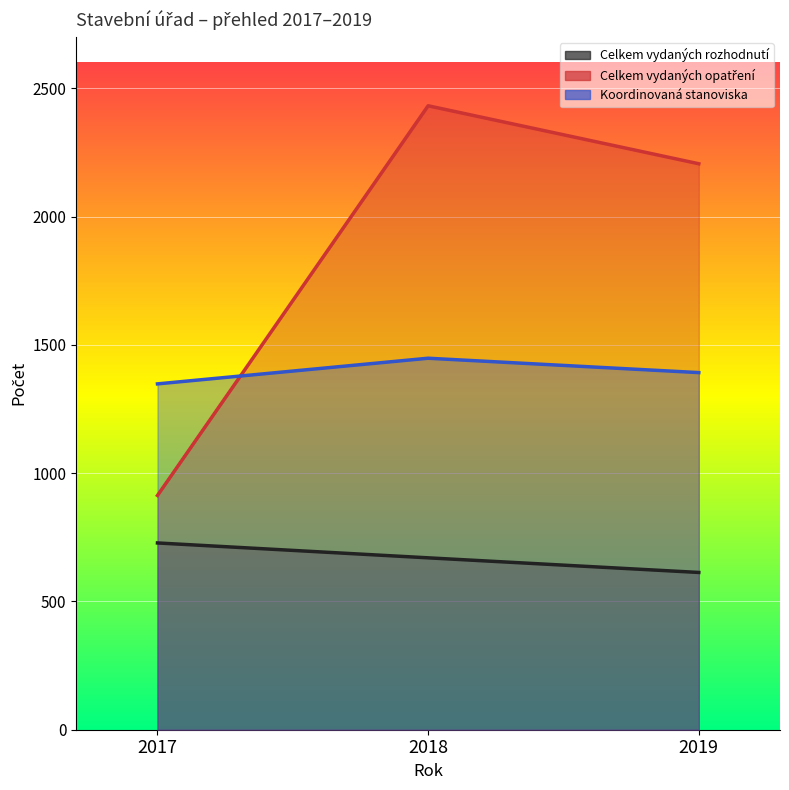

Count the number of data series in this chart.

3